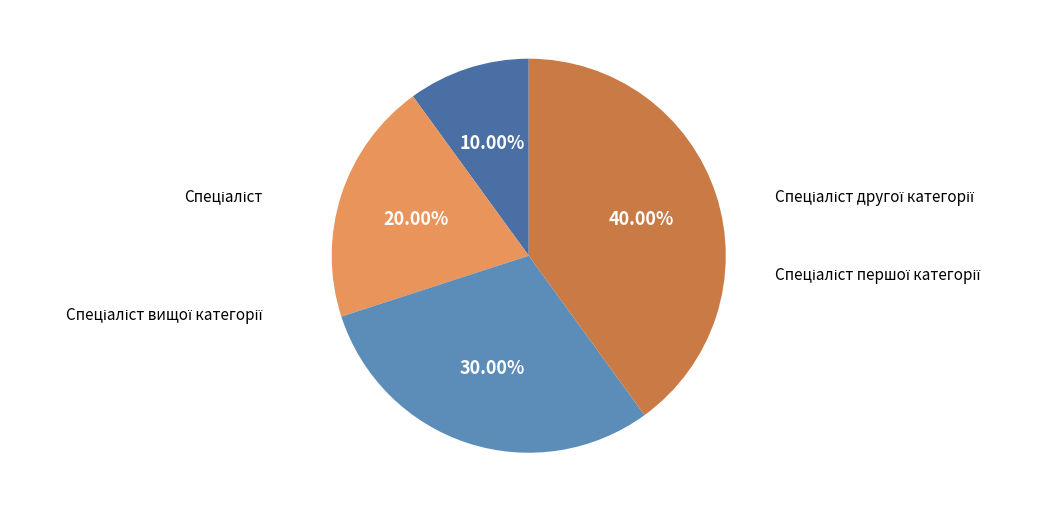

To the nearest percent, what percentage of the pie is Спеціаліст першої категорії?

30%